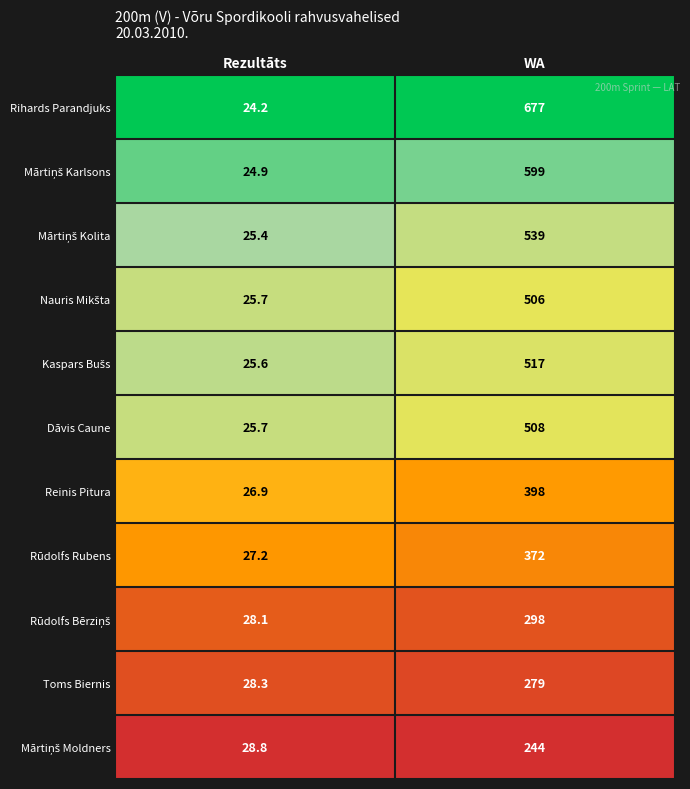

Which series has the largest total across all categories?

Rihards Parandjuks